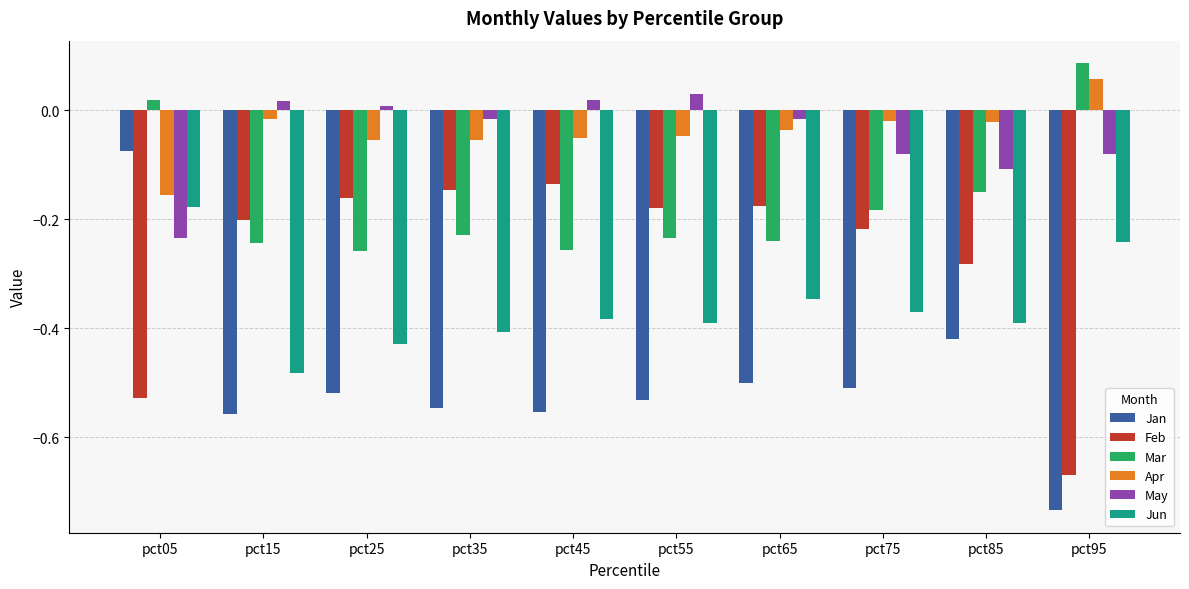

Where is Mar nearest to the value 0?

pct05